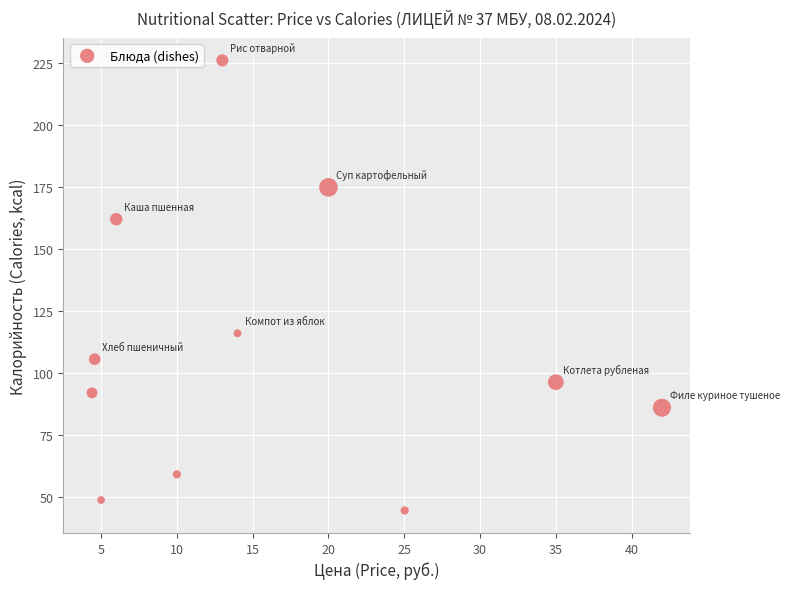

What Y value in the scatter plot is closest to 135?

115.9